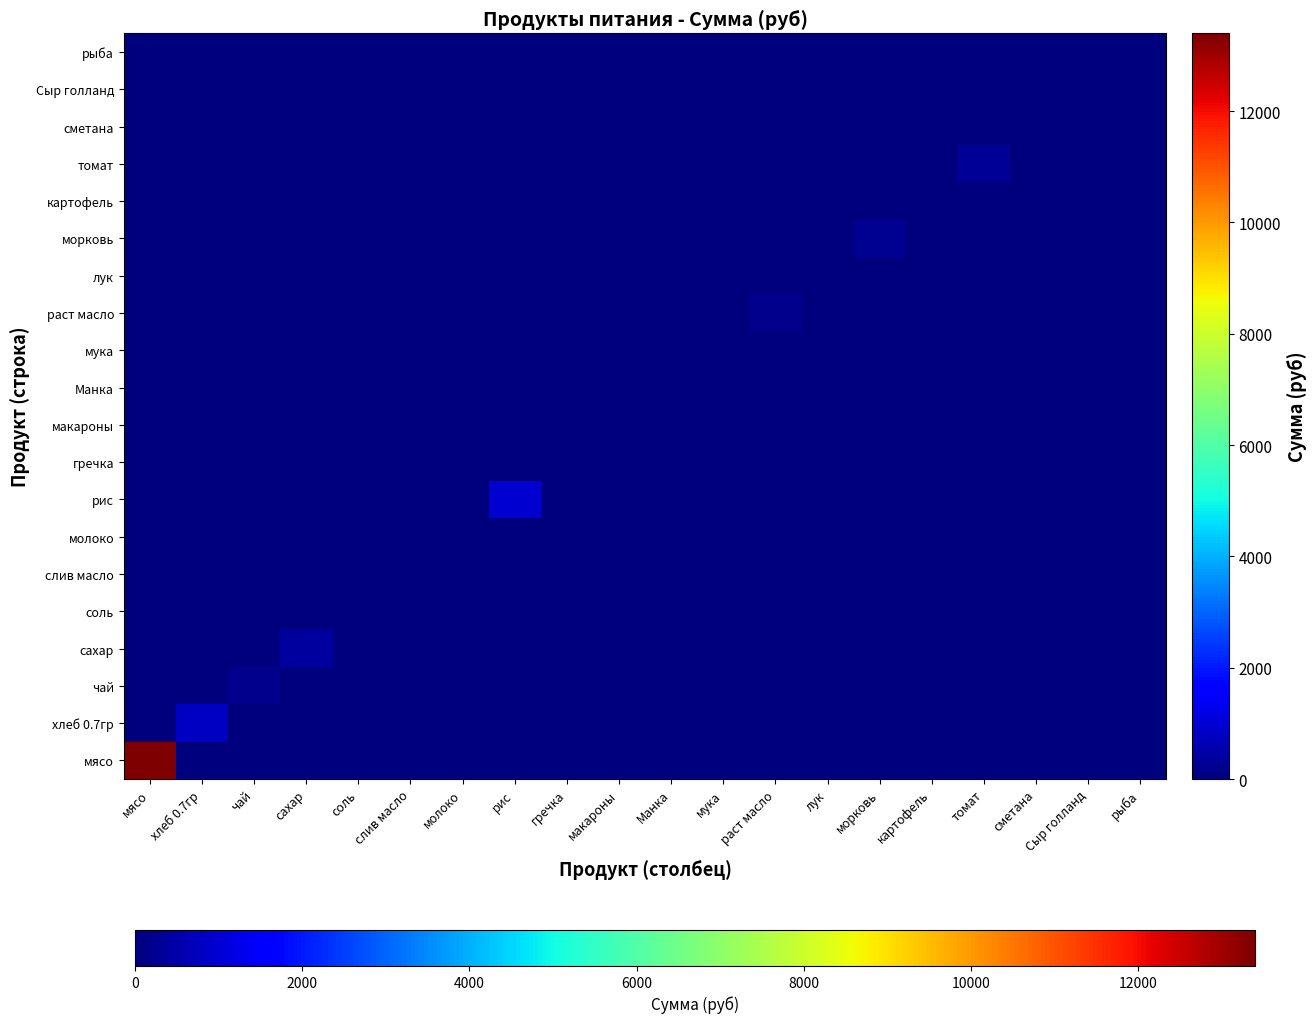

How many data points does each series have?

20